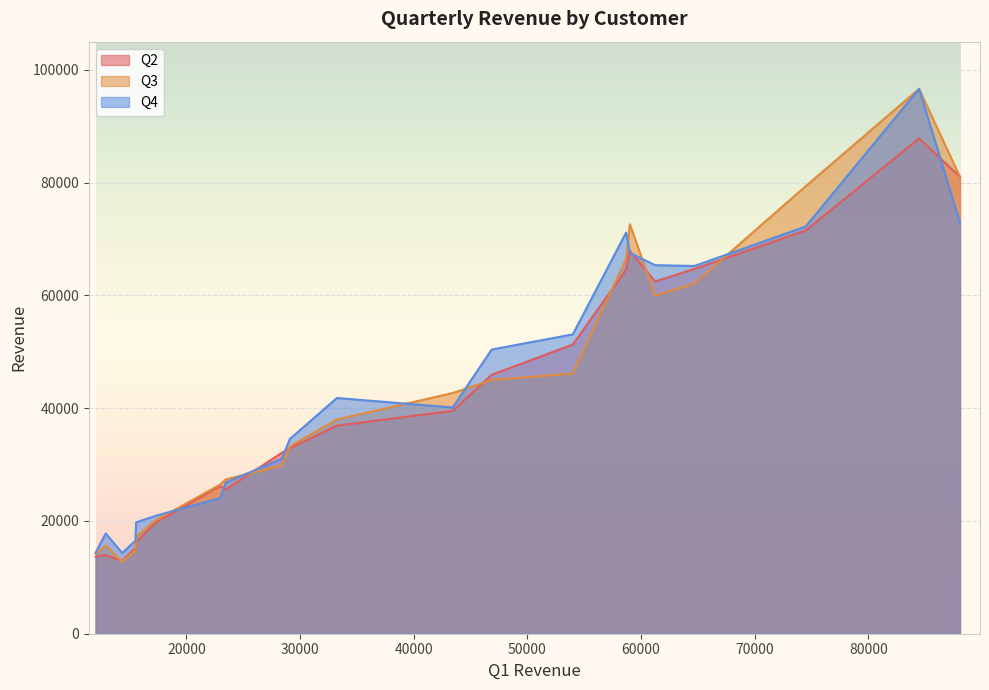

What is the difference between the maximum and minimum values in the Q3 series?

83840